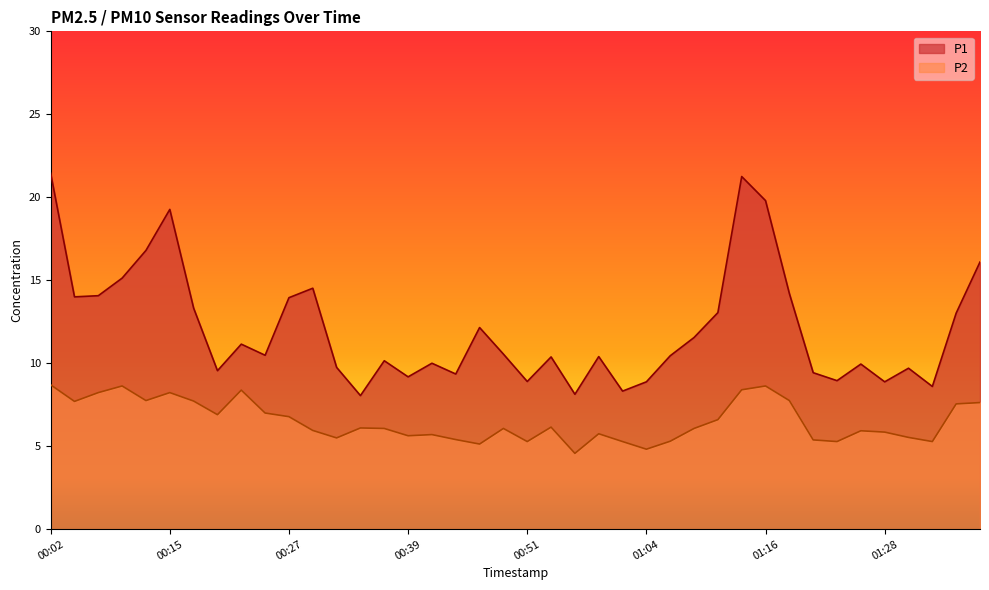

Rank the series at 01:33 from lowest to highest value.

P2, P1